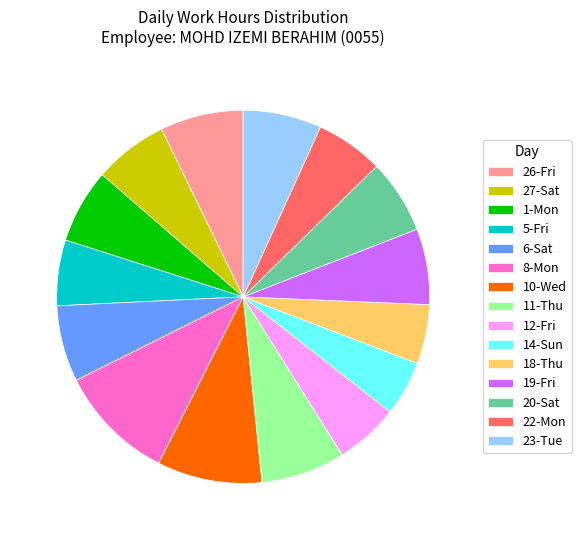

Is there any slice that represents more than half of the pie?

No